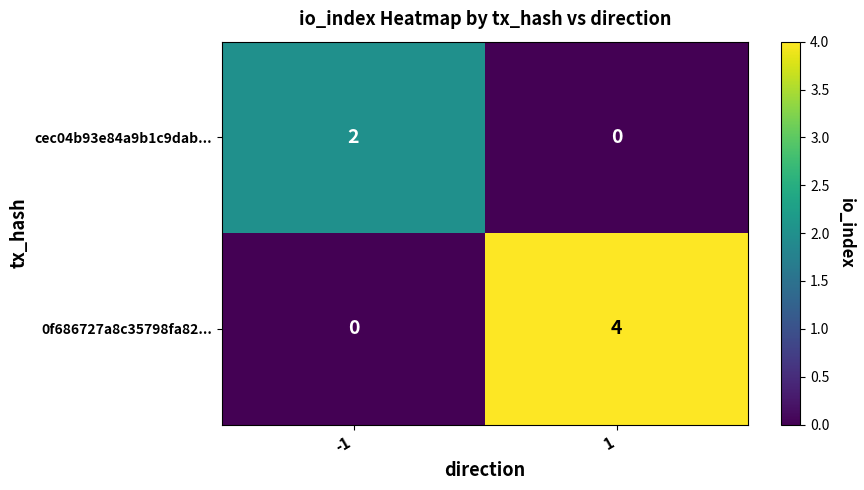

What value does the 0f686727a8c35798fa82... series have at 1?

4